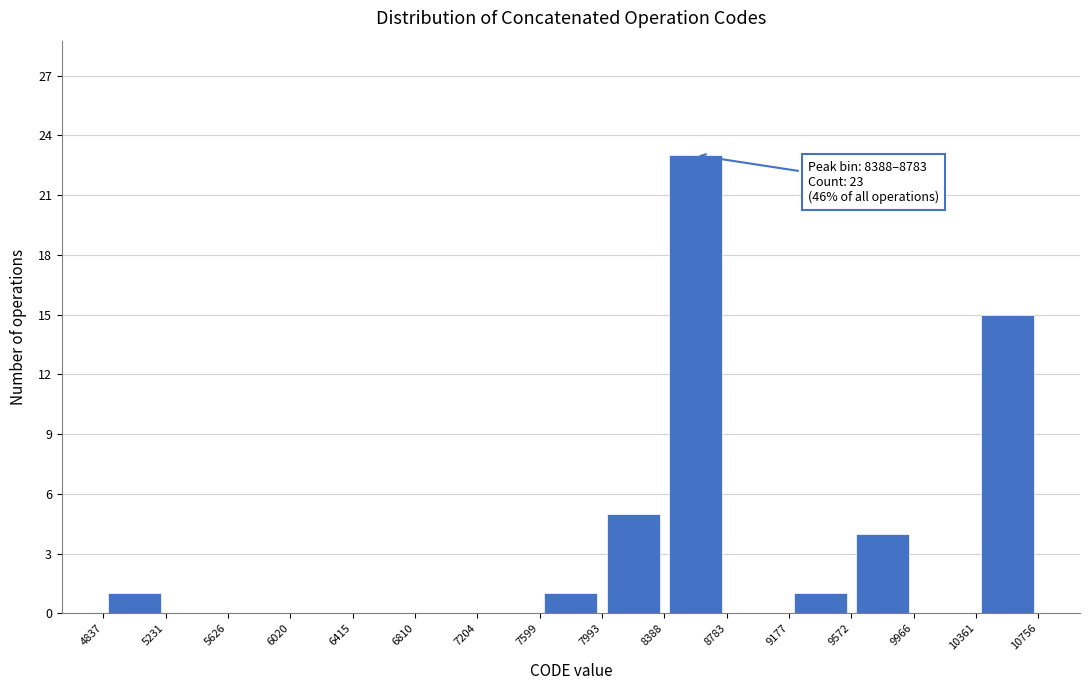

Which range on the x-axis has the tallest bar?

8388 to 8783